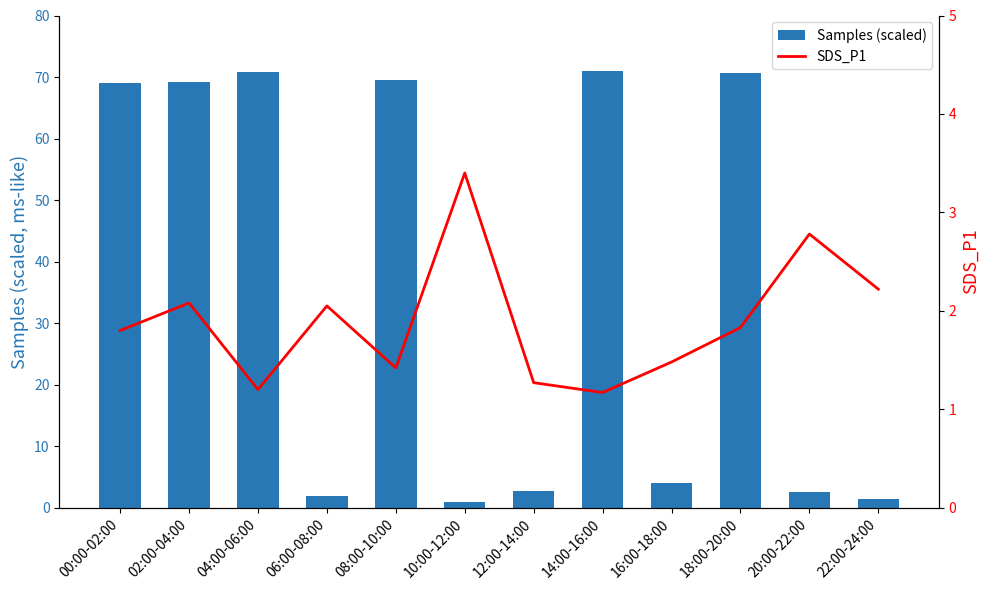

The Samples (scaled) series shows 93.1 at 02:00-04:00. True or false?

False